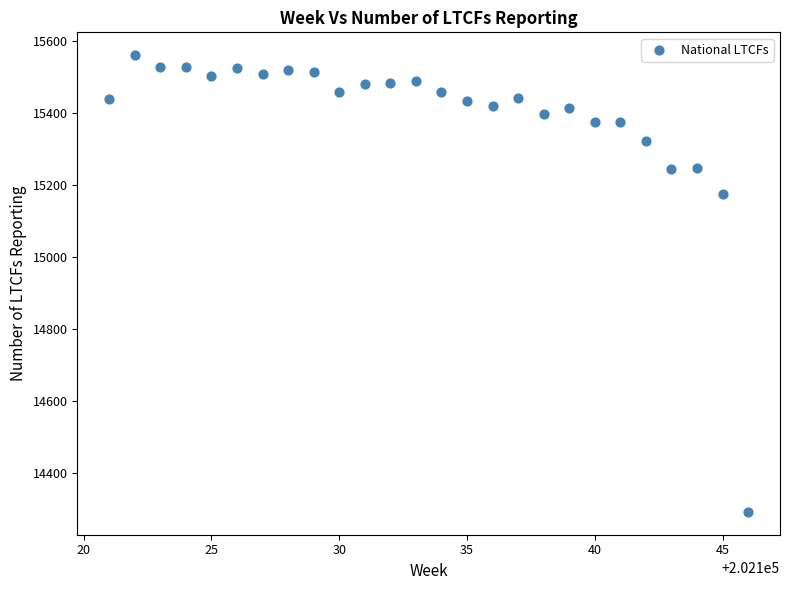

What Y value in the scatter plot is closest to 14926?

15174